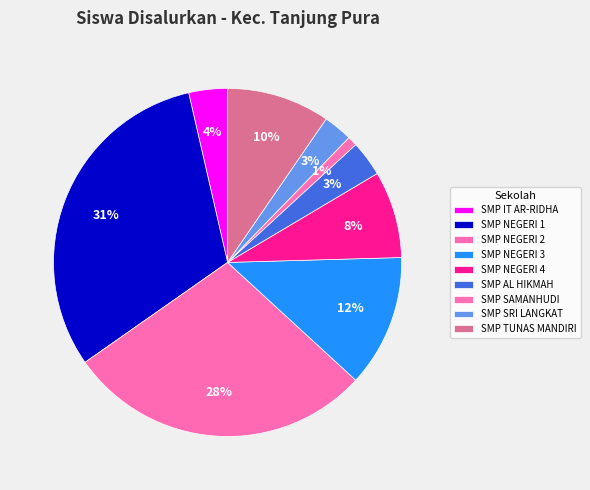

Rank the categories by value from lowest to highest.

SMP SAMANHUDI, SMP SRI LANGKAT, SMP AL HIKMAH, SMP IT AR-RIDHA, SMP NEGERI 4, SMP TUNAS MANDIRI, SMP NEGERI 3, SMP NEGERI 2, SMP NEGERI 1